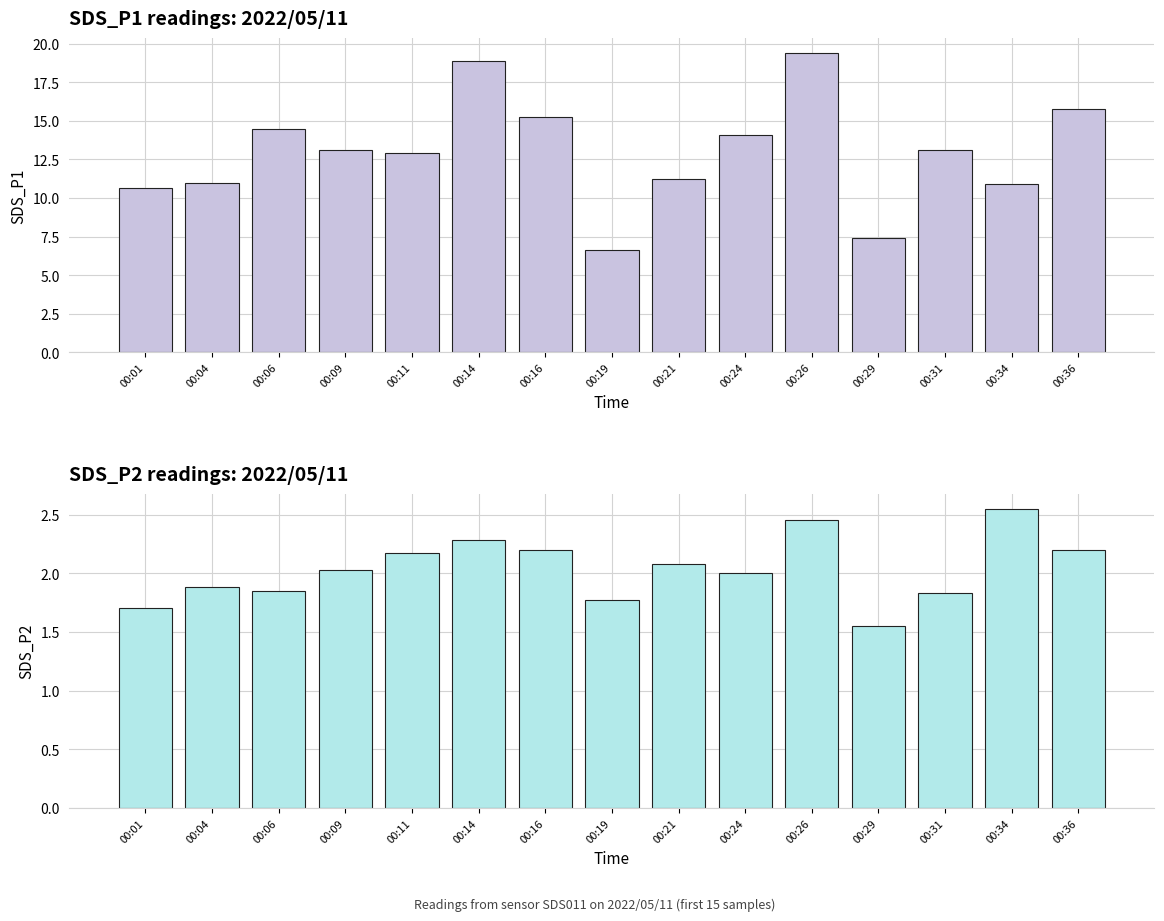

Reading left to right, what are all the values shown in this chart?

SDS_P1: 00:01=10.7	00:04=11.0	00:06=14.5	00:09=13.1	00:11=12.9	00:14=18.9	00:16=15.2	00:19=6.6	00:21=11.2	00:24=14.1	00:26=19.4	00:29=7.4	00:31=13.1	00:34=10.9	00:36=15.8
SDS_P2: 00:01=1.7	00:04=1.9	00:06=1.9	00:09=2.0	00:11=2.2	00:14=2.3	00:16=2.2	00:19=1.8	00:21=2.1	00:24=2.0	00:26=2.5	00:29=1.6	00:31=1.8	00:34=2.5	00:36=2.2